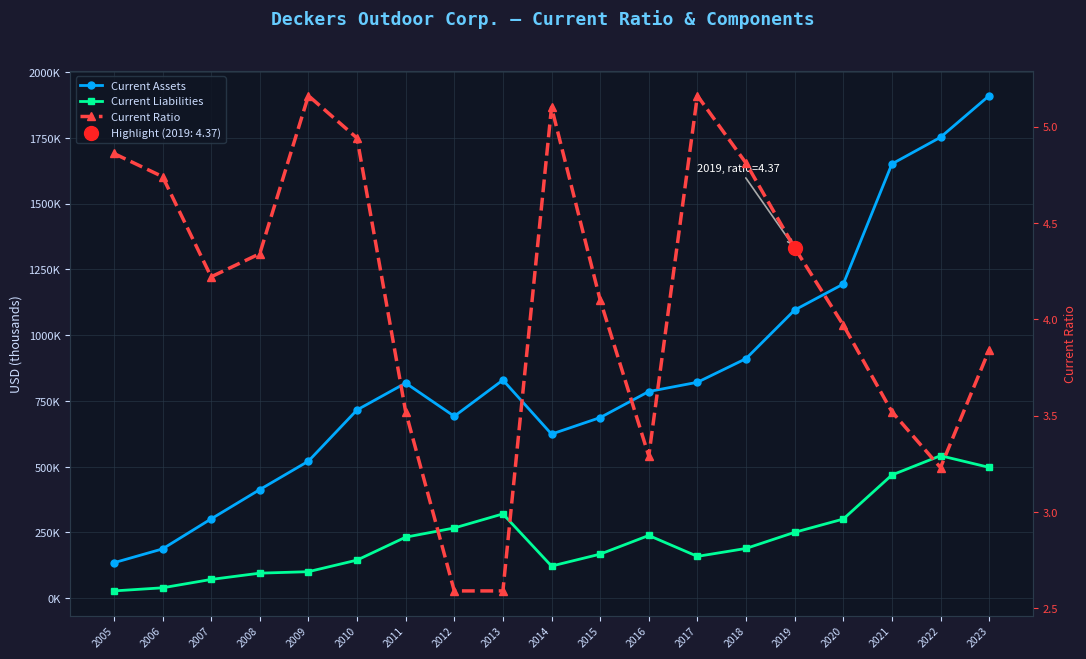

The value of Current Assets at 2021 is 1650799.0. True or false?

True